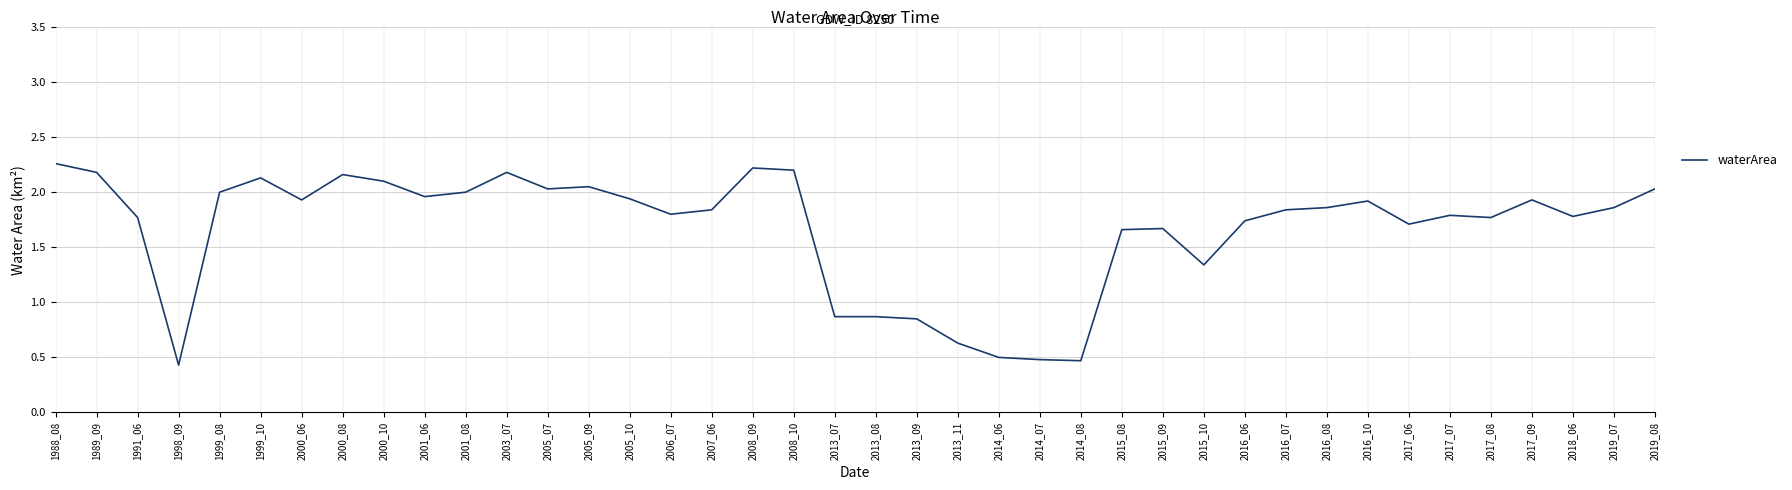

At which category does the data reach its first local peak?

1999_10